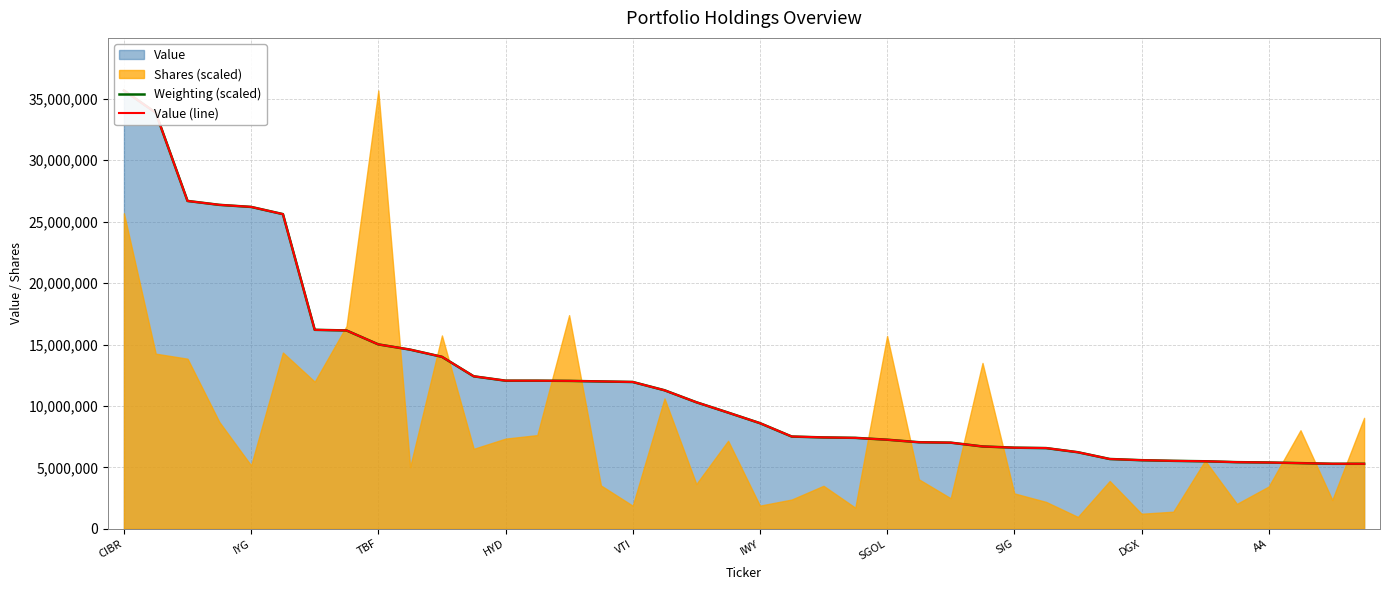

Does the chart have visible grid lines?

Yes